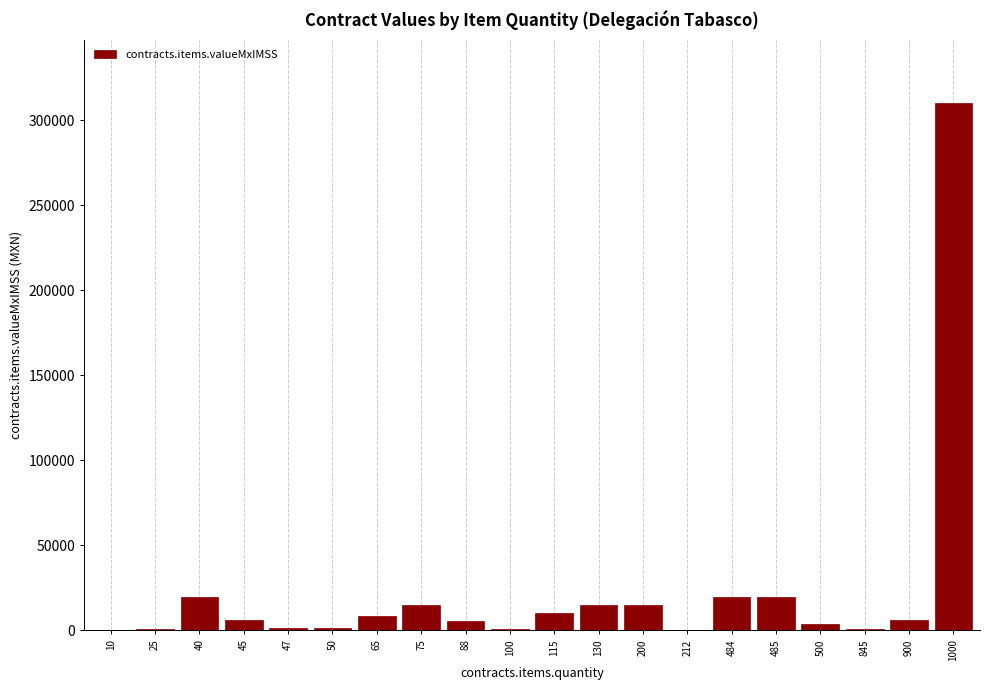

How many data points does each series have?

20